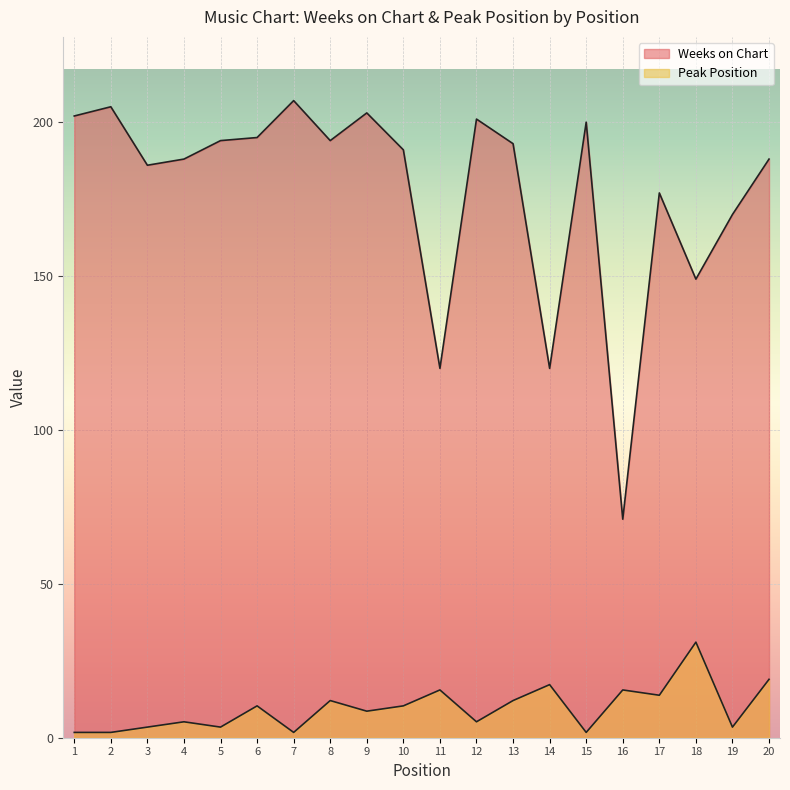

Which series has the largest range (max minus min)?

Weeks on Chart